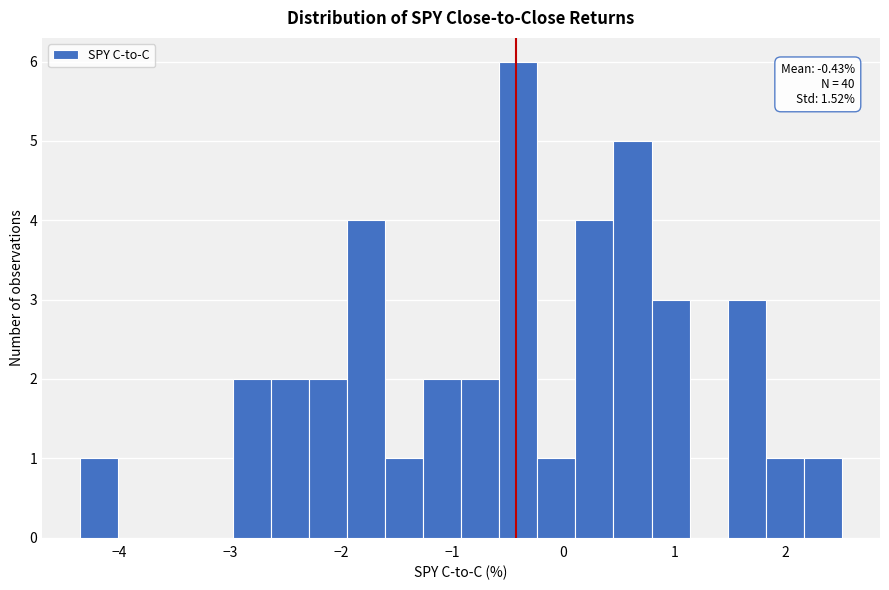

Read against the x-axis, roughly where is the centre of the tallest bar?

-0.4